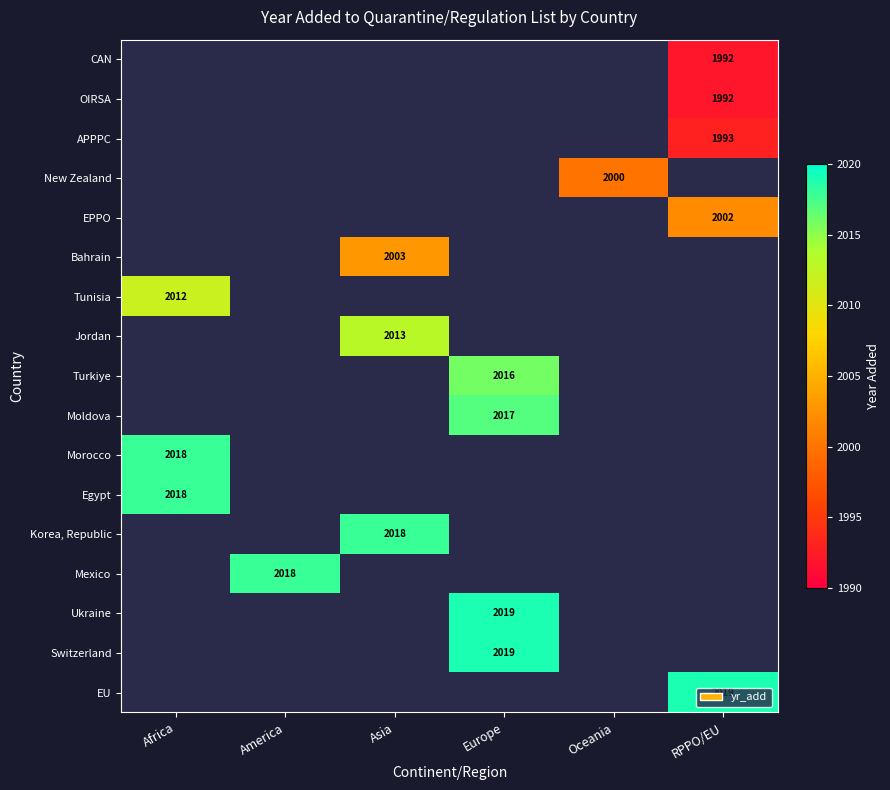

The value of Korea, Republic at Asia is 2018. True or false?

True